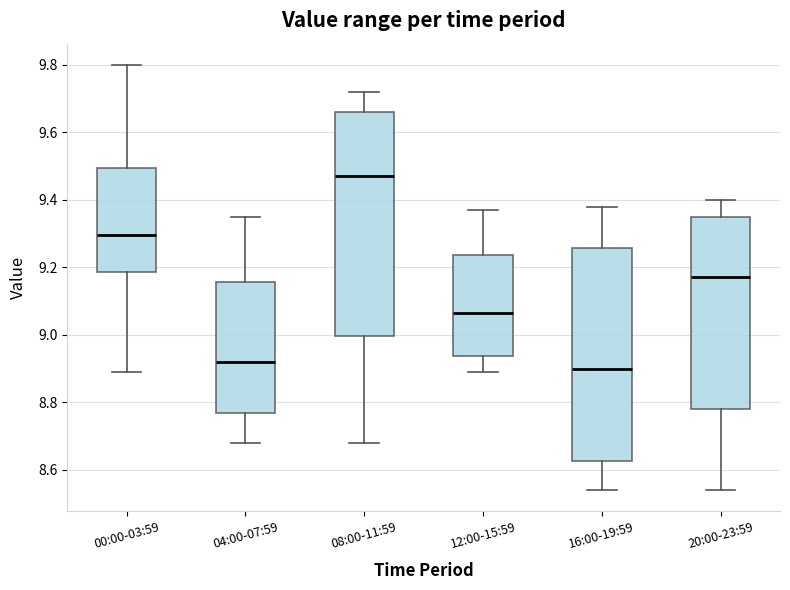

Which box's median line is the highest?

08:00-11:59